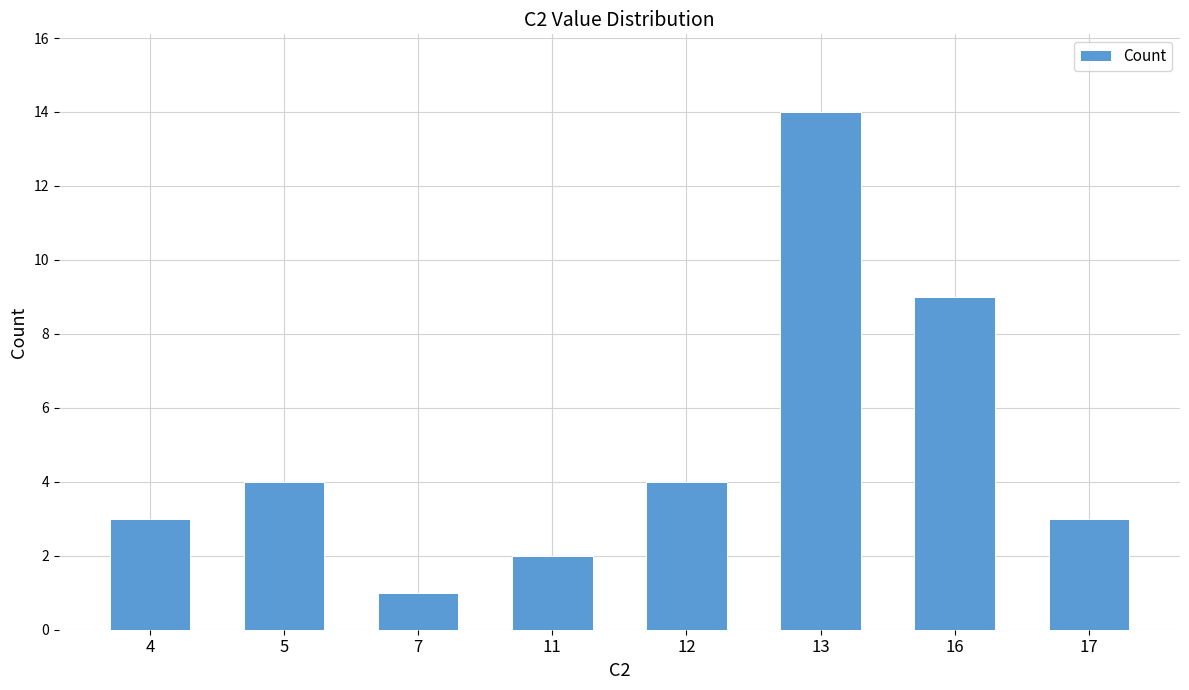

What is the sum of all values?

40